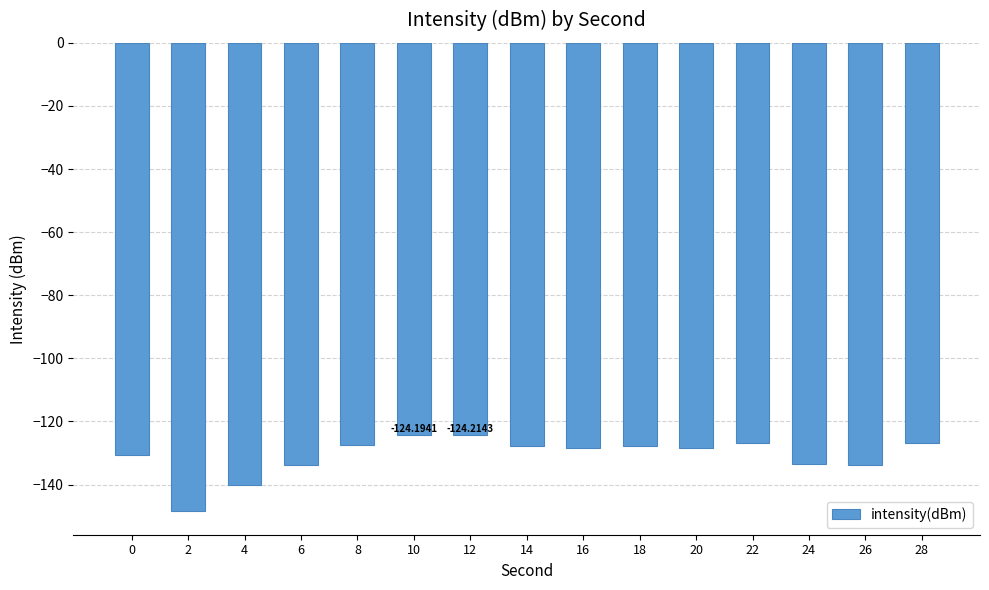

Is it true that the value at 8 is -127.5?

True